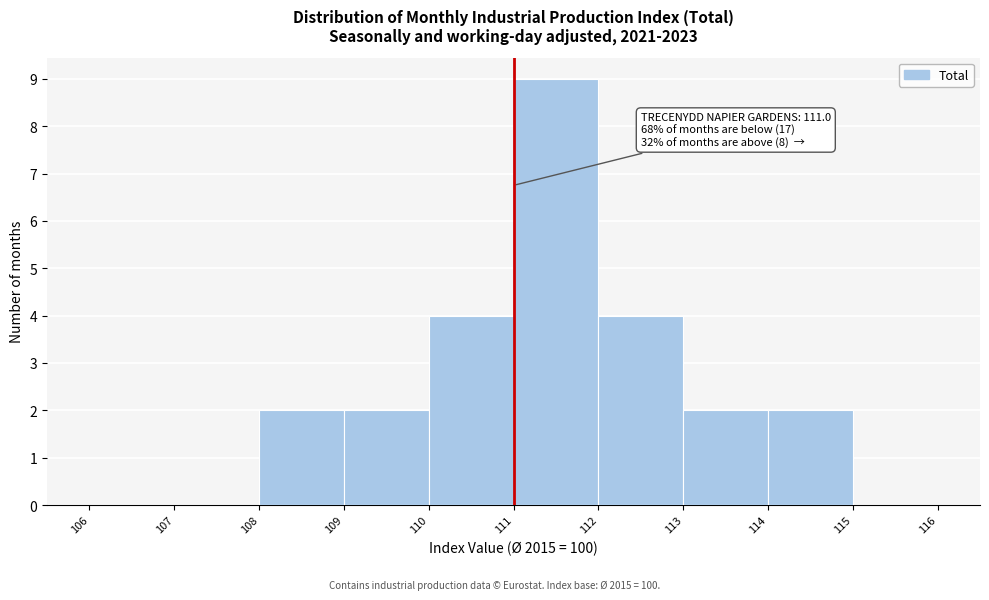

Which range on the x-axis has the tallest bar?

111 to 112